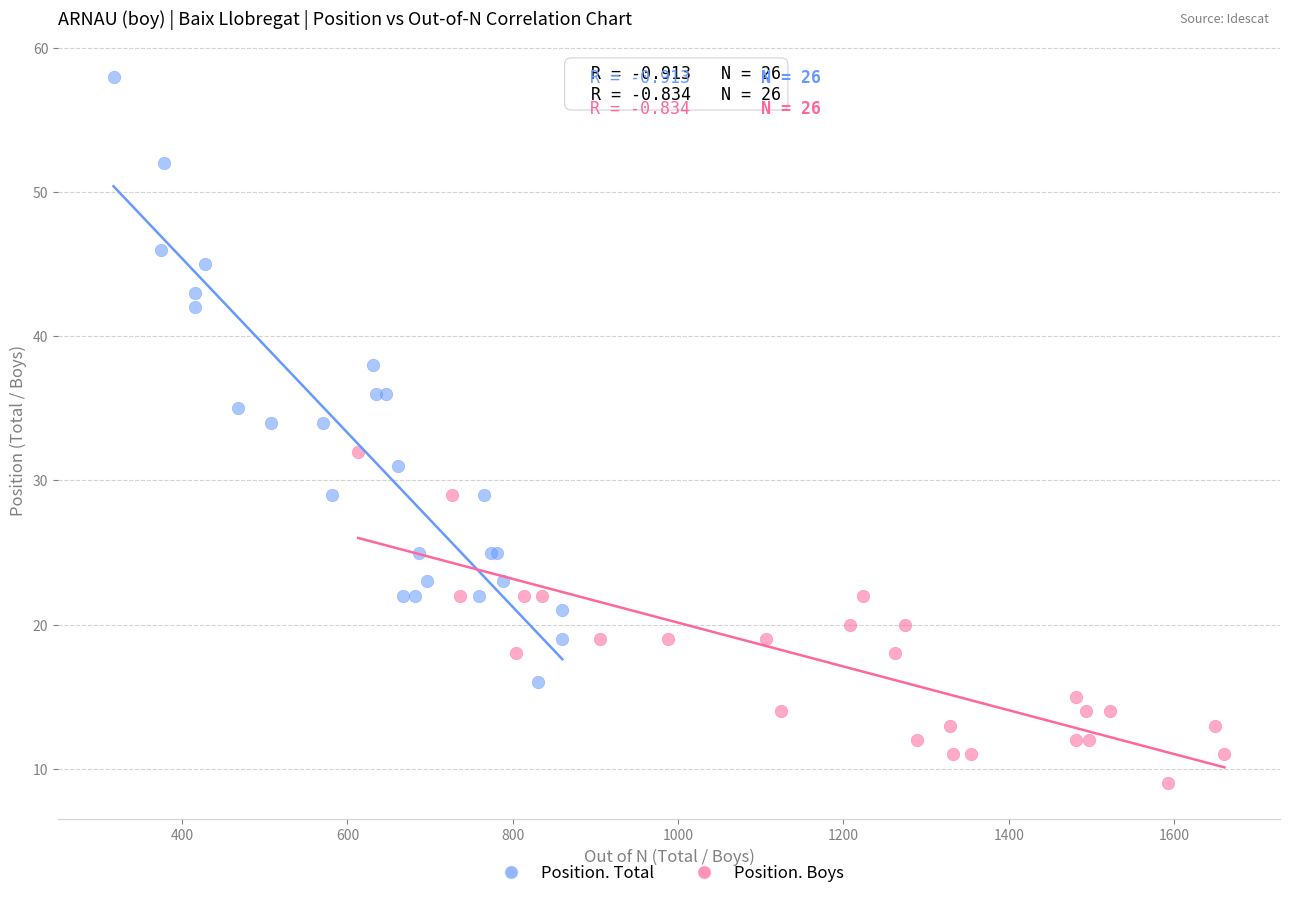

Which series contains the lowest Y value?

Position. Boys